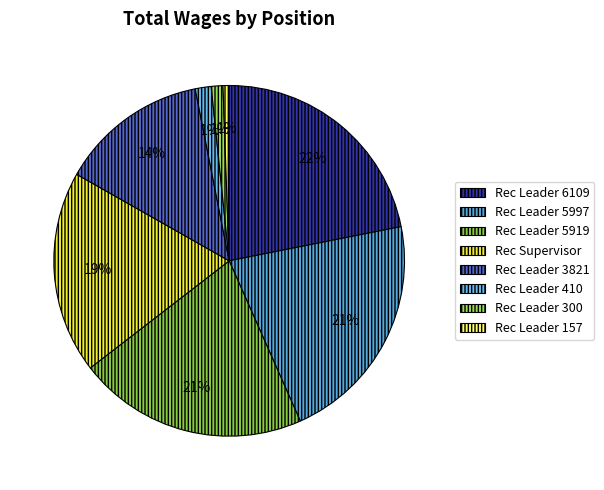

Which slice is the largest?

Recreation Leader (6109)